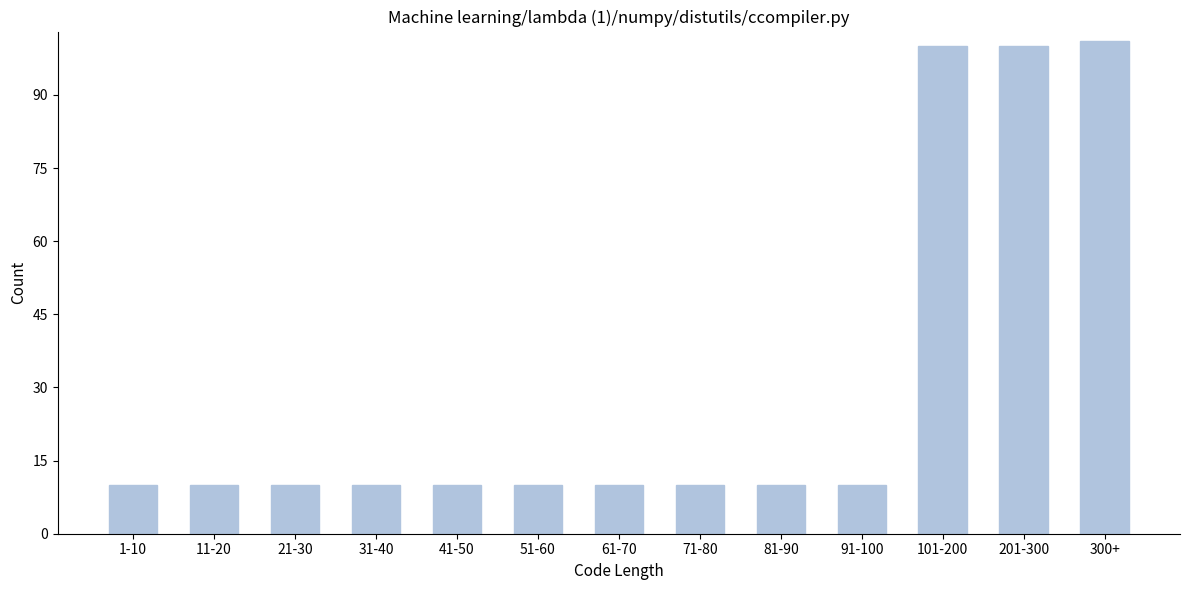

Reading left to right, transcribe all the data shown in this chart.

10	10	10	10	10	10	10	10	10	10	100	100	101